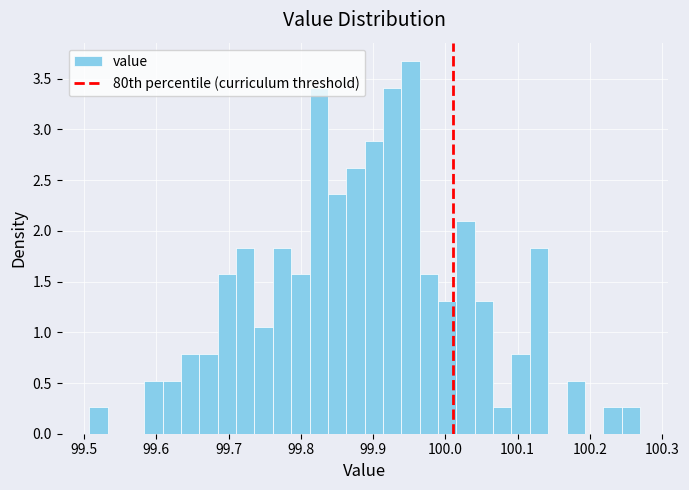

Read against the x-axis, roughly where is the centre of the tallest bar?

99.95